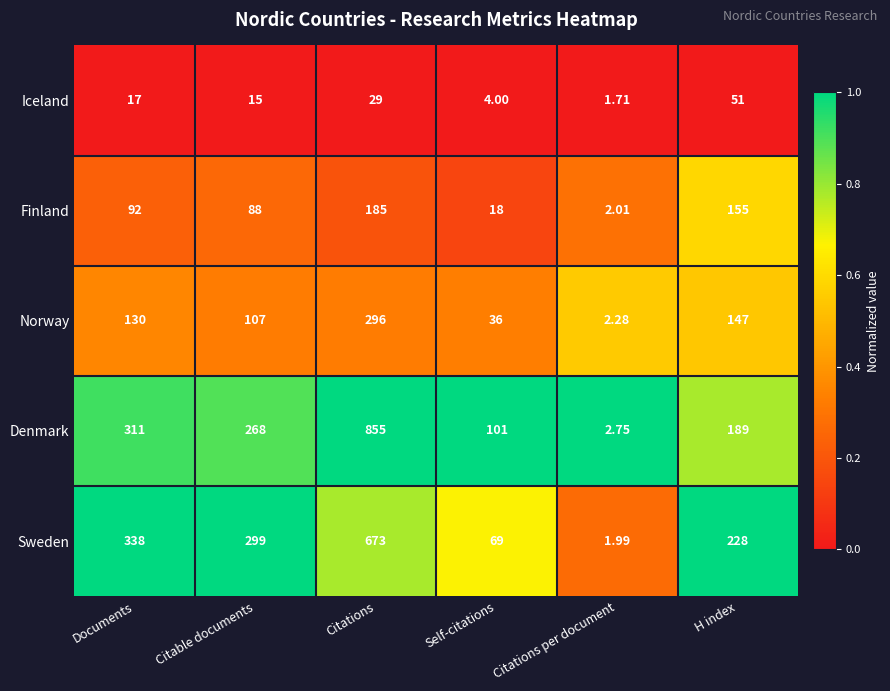

Where is Finland nearest to the value 93?

Documents